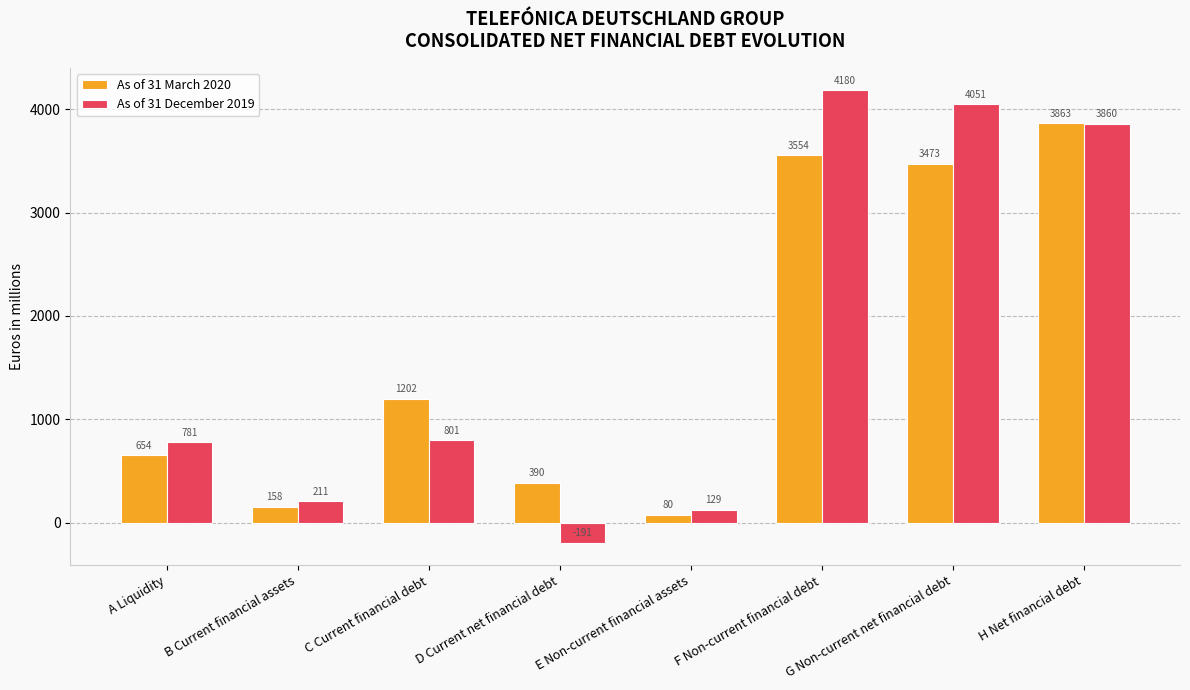

Reading right to left, extract all data points from this chart.

As of 31 March 2020: 3863	3473	3554	80	390	1202	158	654
As of 31 December 2019: 3860	4051	4180	129	-191	801	211	781